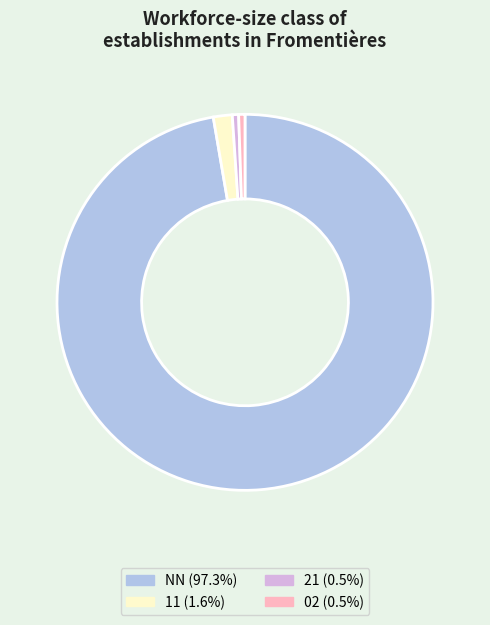

Does any single category account for the majority?

Yes